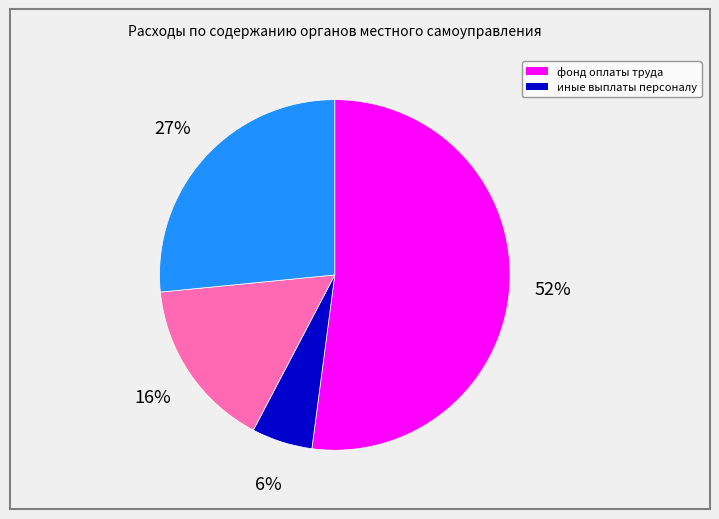

To the nearest percent, what is the average slice percentage?

25%